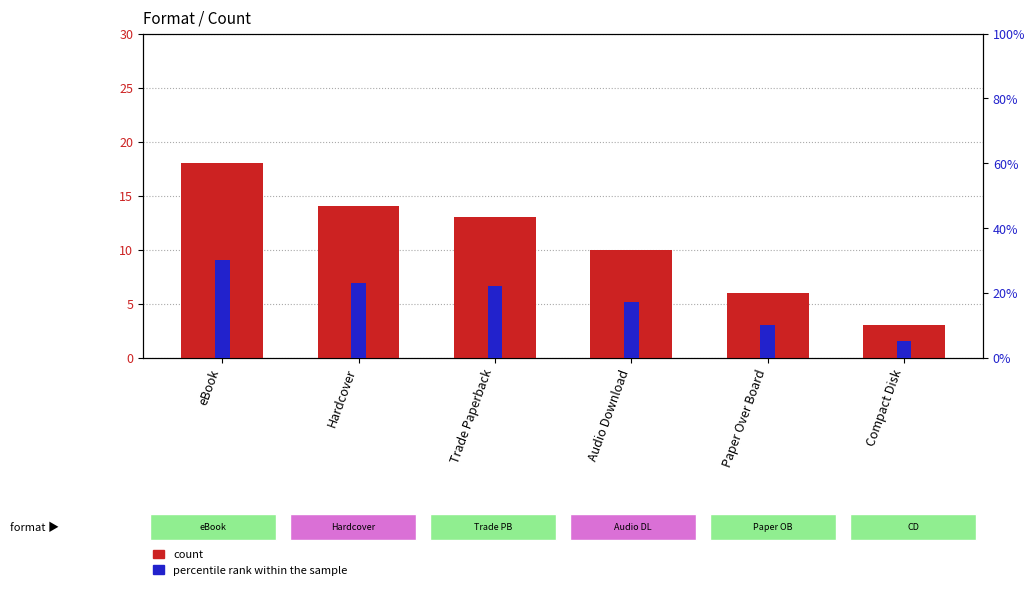

What is the smallest value displayed?

3